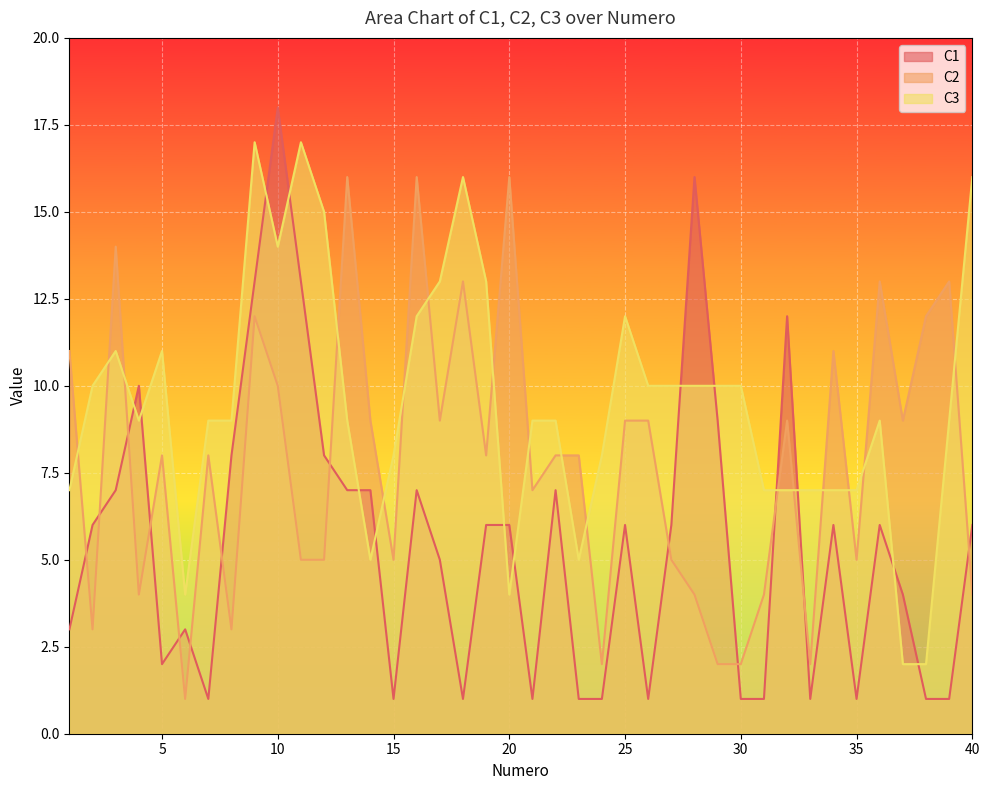

Rank the series by their maximum value, from lowest to highest.

C2, C3, C1